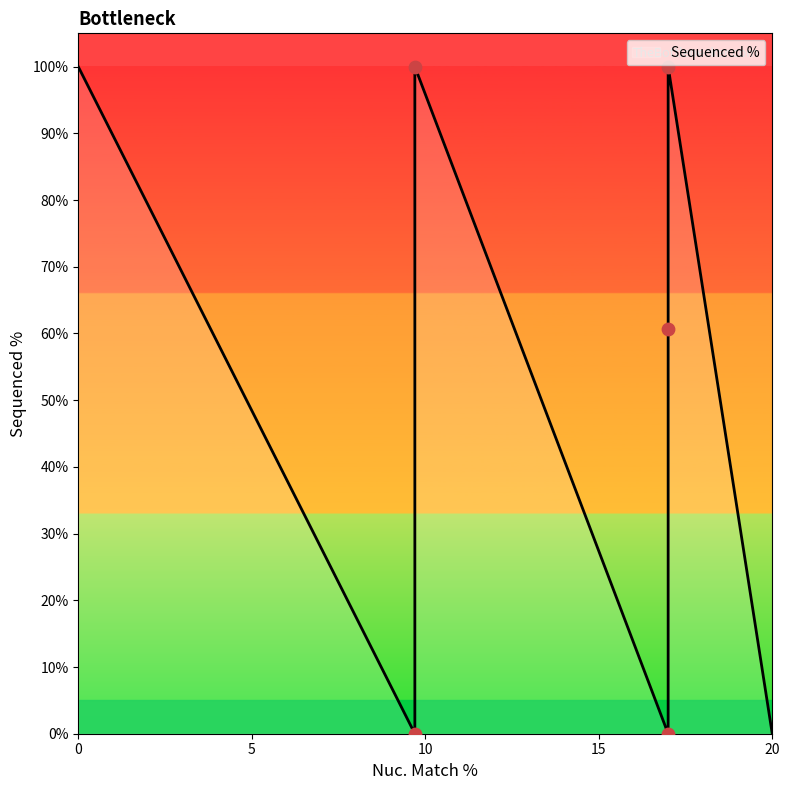

Between 17 and 17, which is larger?

17